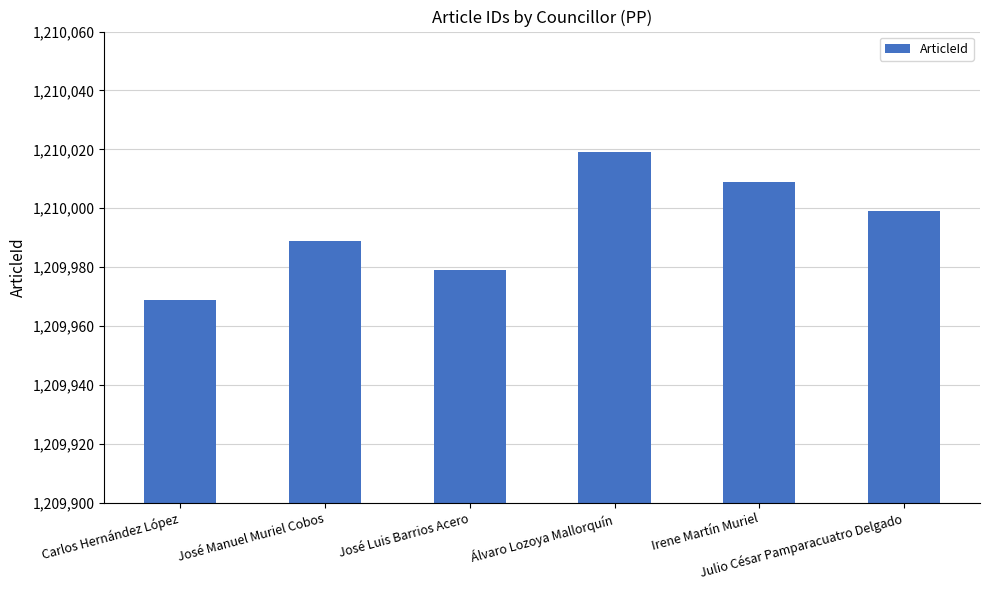

Is it true that the value at Carlos Hernández López is 245080?

False